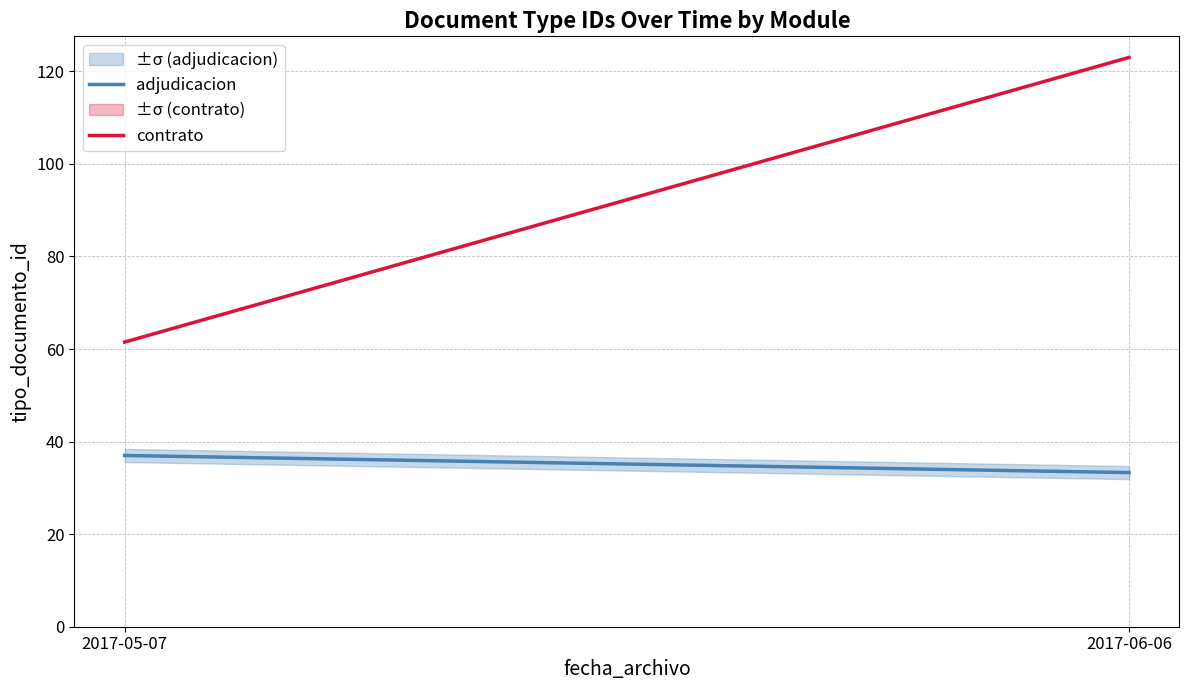

Is the value of contrato at 2017-05-07 greater than the value of adjudicacion at 2017-05-07?

Yes